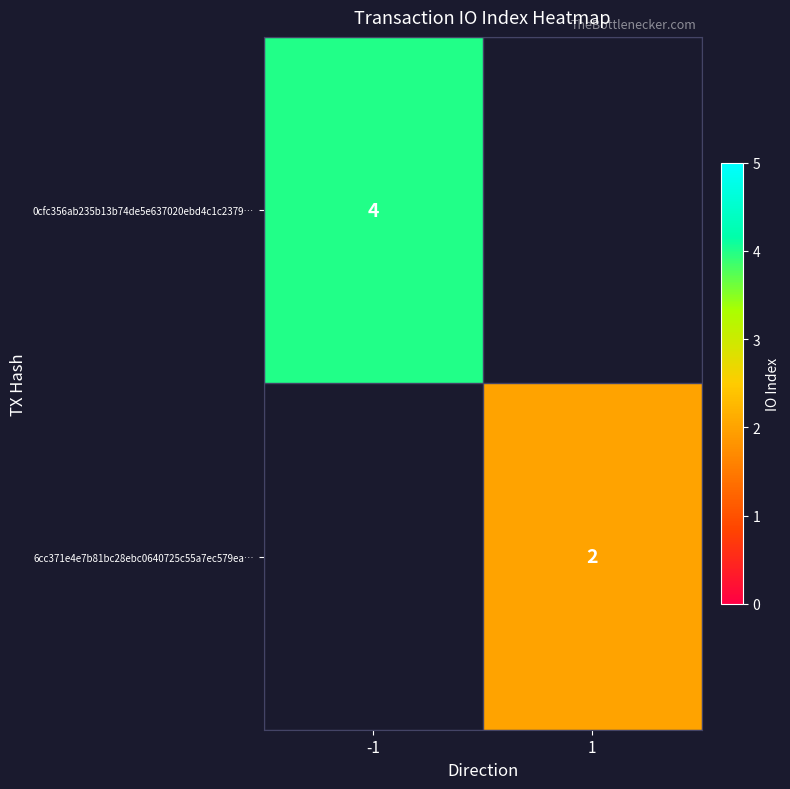

The value of 0cfc356ab235b13b74de5e637020ebd4c1c2379… at -1 is 2. True or false?

False